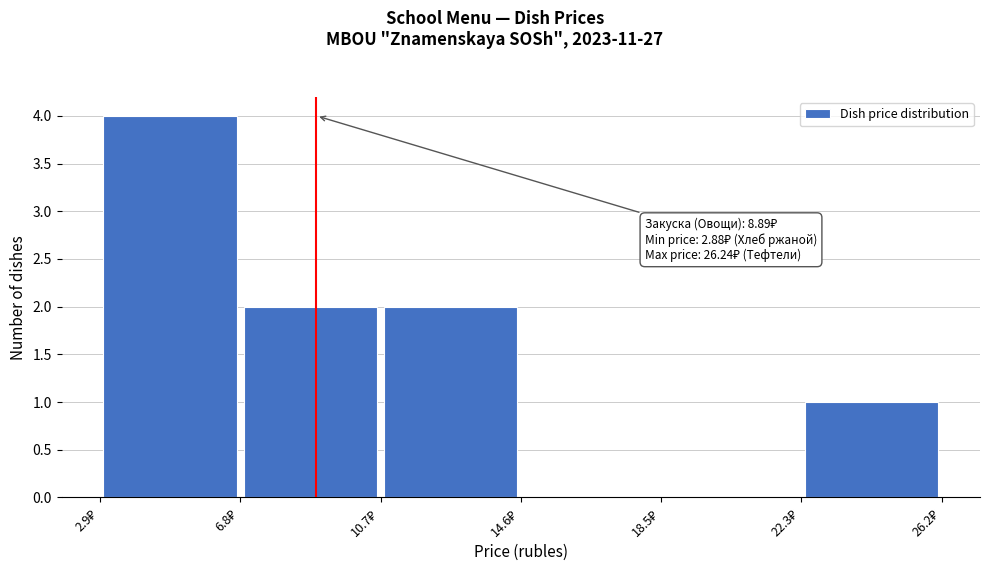

Over which range of the x-axis is the bar tallest?

3.0 to 7.0